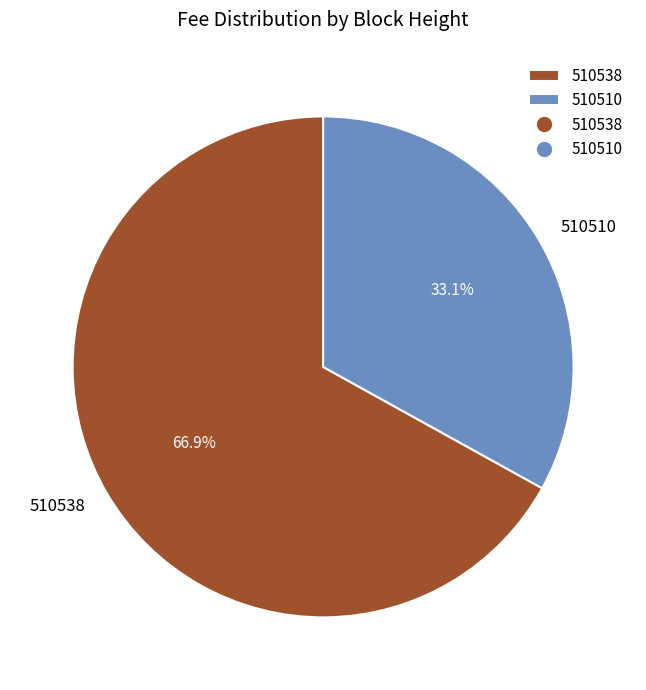

Count the number of slices in the pie.

2